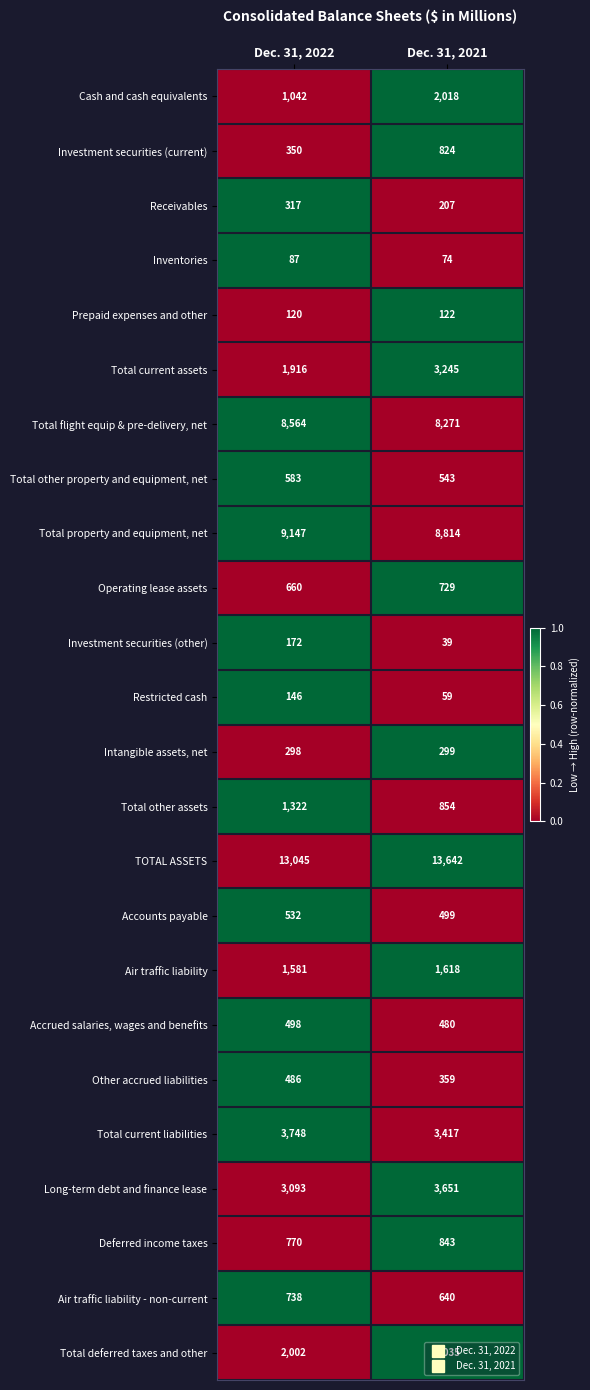

What is the sum of all Total deferred taxes and other values?

4037